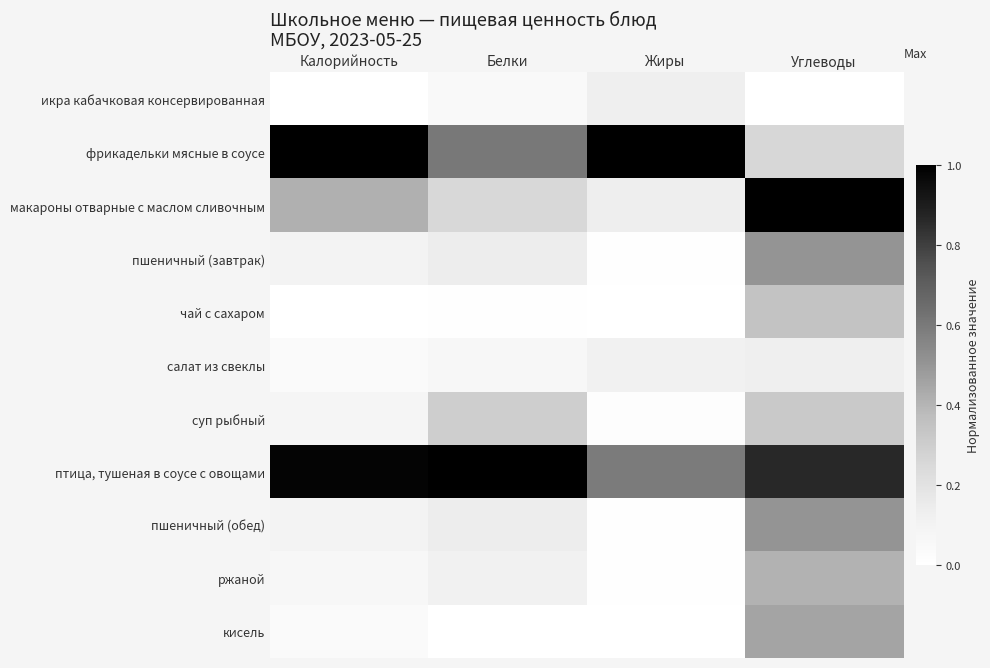

Rank the series at Жиры from highest to lowest value.

фрикадельки мясные в соусе, птица, тушеная в соусе с овощами, макароны отварные с маслом сливочным, икра кабачковая консервированная, салат из свеклы, суп рыбный, ржаной, пшеничный (завтрак), пшеничный (обед), чай с сахаром, кисель